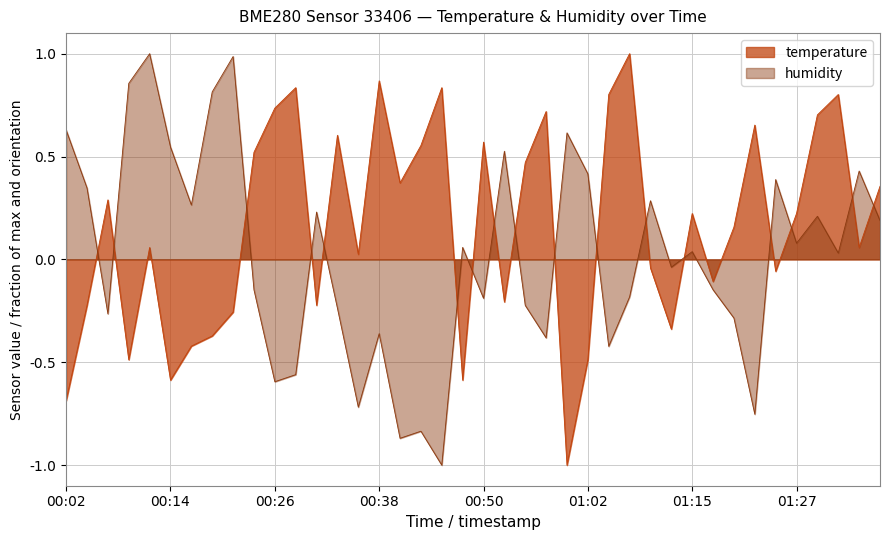

Where does the temperature series first go above 0?

00:06